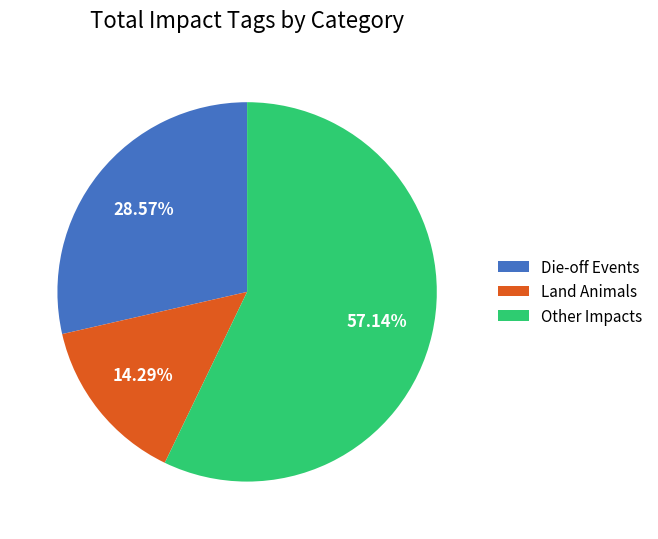

How many slices are in this pie chart?

3